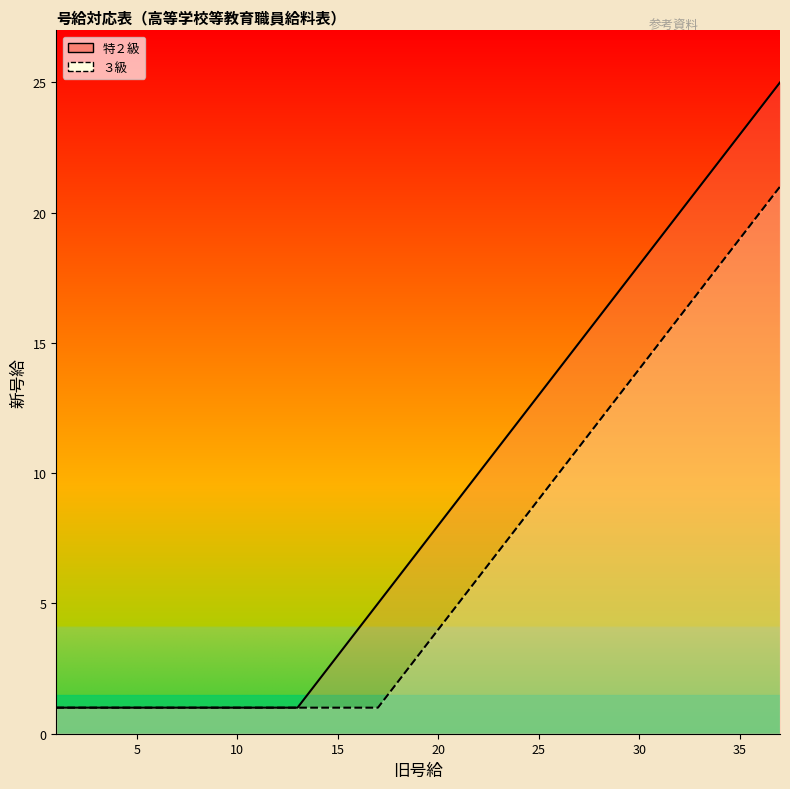

True or false: 特２級 and ３級 cross at least once.

False